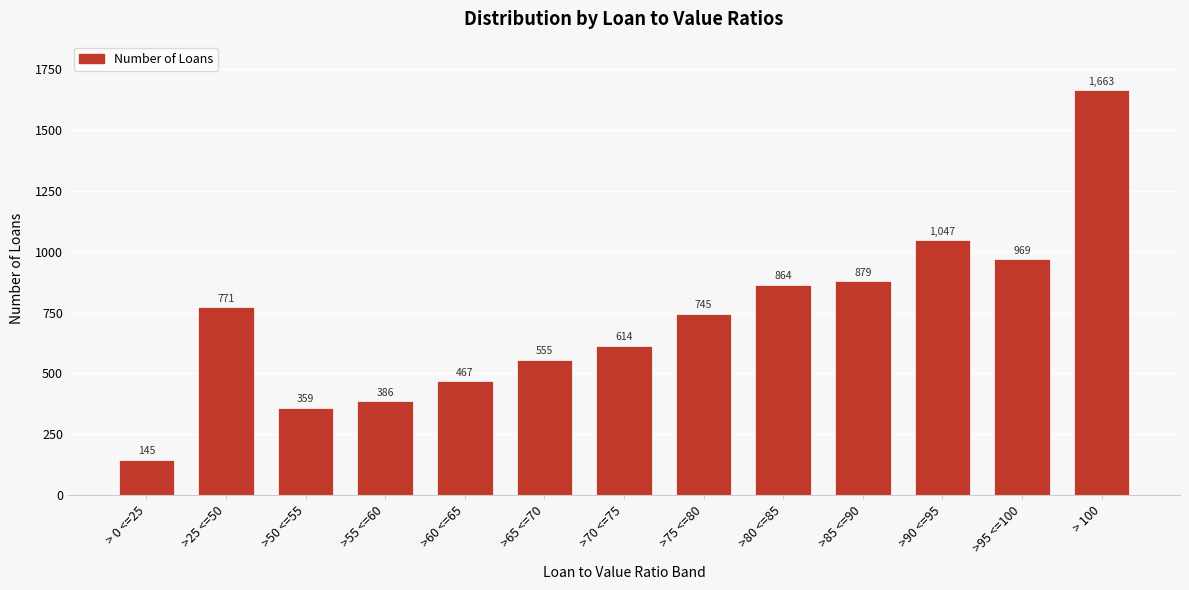

Reading left to right, extract all data points from this chart.

145	771	359	386	467	555	614	745	864	879	1047	969	1663